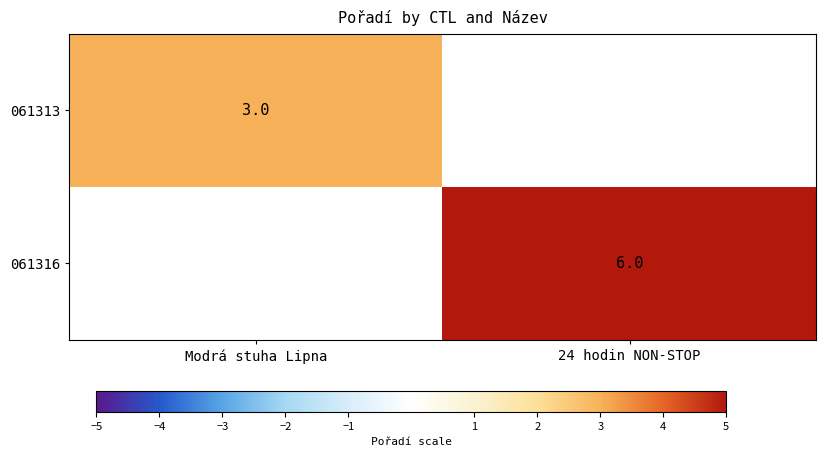

True or false: 061313 has a value of 3 at Modrá stuha Lipna.

True